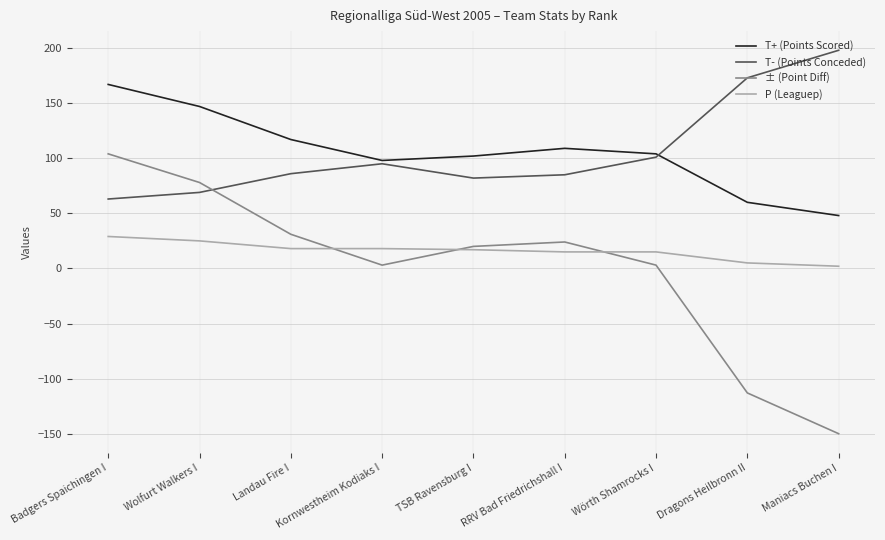

What is the spread (max minus min) of values at Wolfurt Walkers I?

122